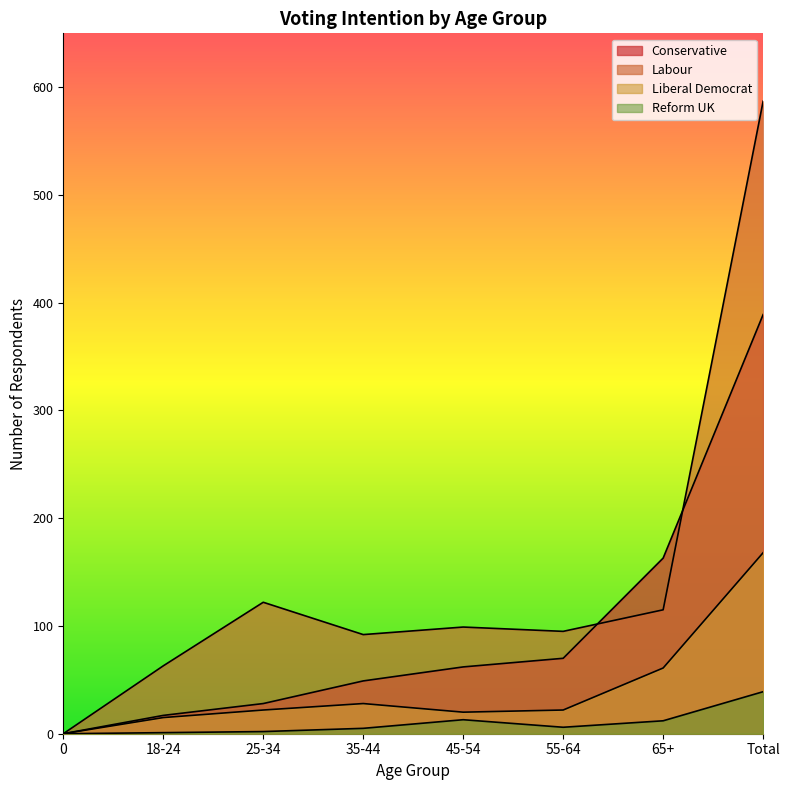

Reading right to left, list all the values displayed in this chart.

Conservative: 389	163	70	62	49	28	17	0
Labour: 587	115	95	99	92	122	63	0
Liberal Democrat: 168	61	22	20	28	22	15	0
Reform UK: 39	12	6	13	5	2	1	0